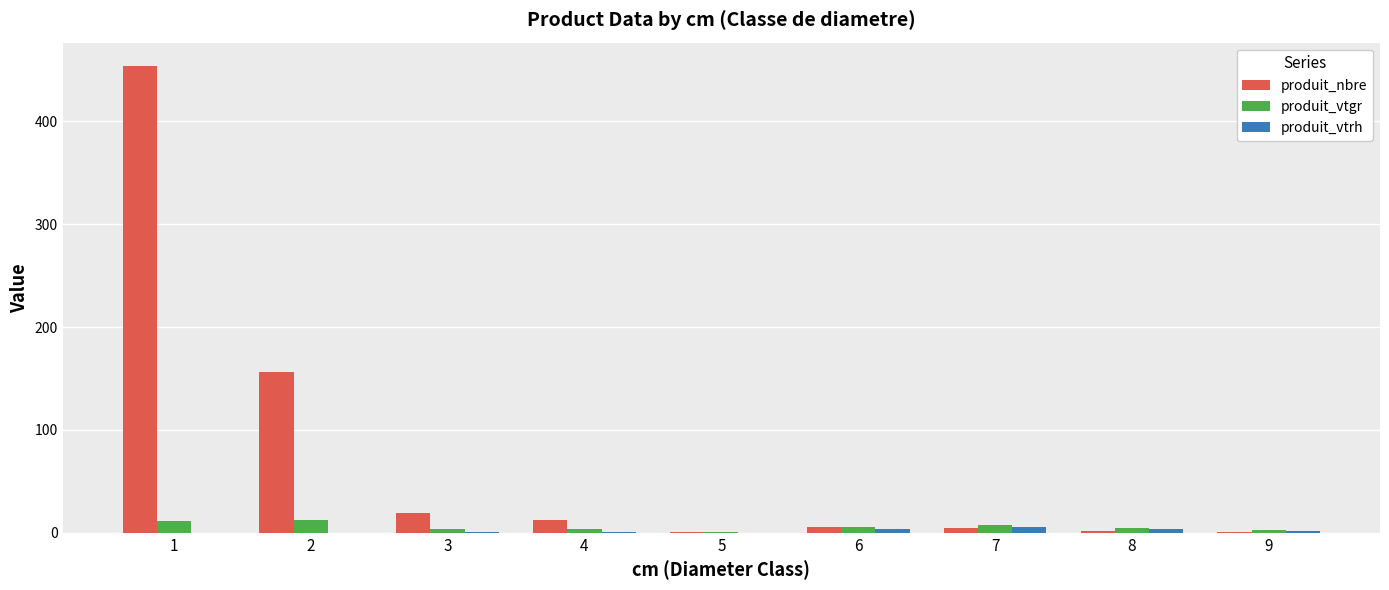

What is the average value of the produit_vtrh series?

2.0